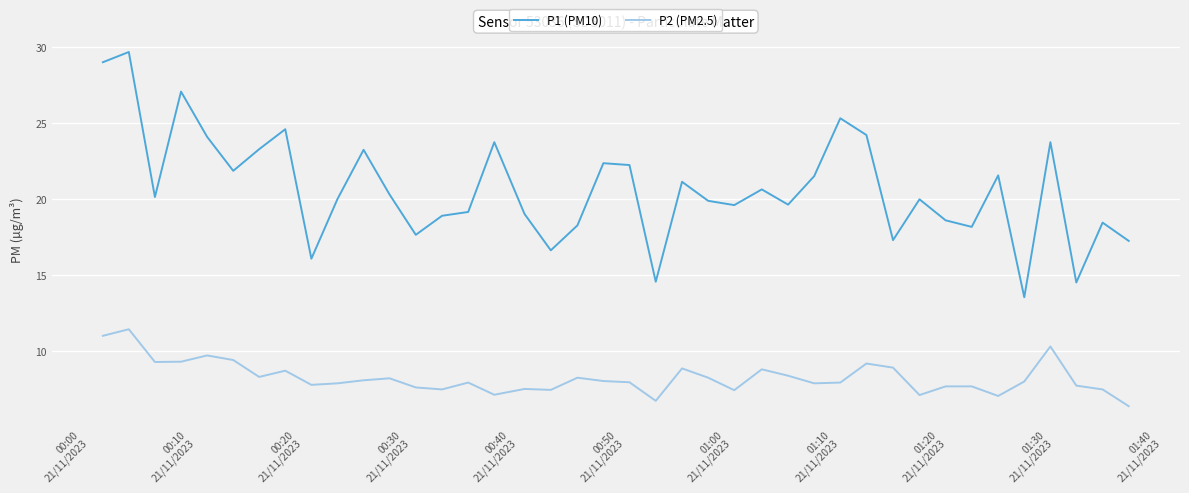

Which series has the largest range (max minus min)?

P1 (PM10)